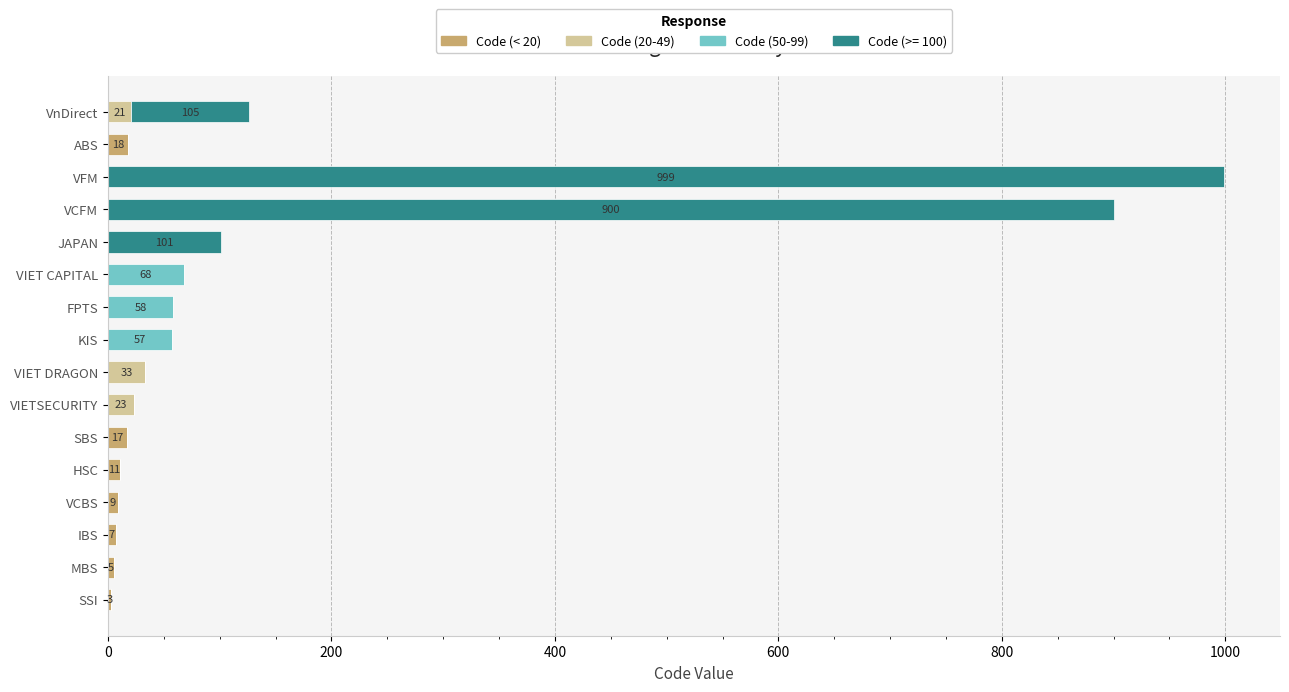

At which category is the sum across all series the highest?

VFM